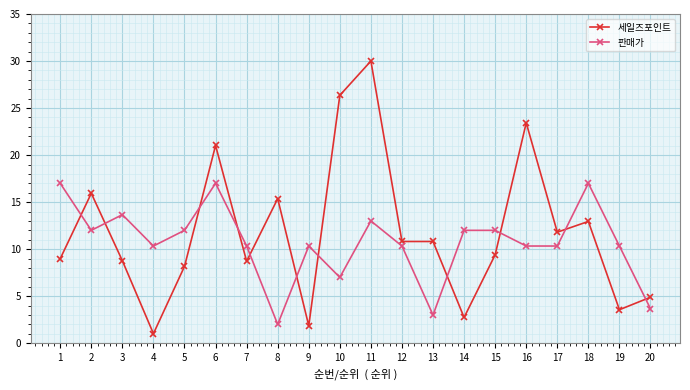

True or false: 세일즈포인트 and 판매가 intersect in this chart.

True